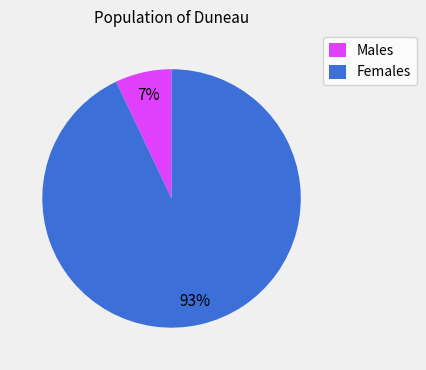

To the nearest percent, what portion does Males represent?

7%